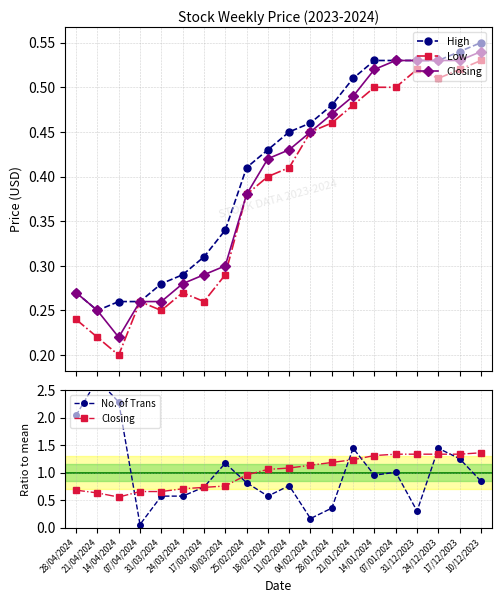

What is the spread (max minus min) of values at 17/03/2024?

0.5